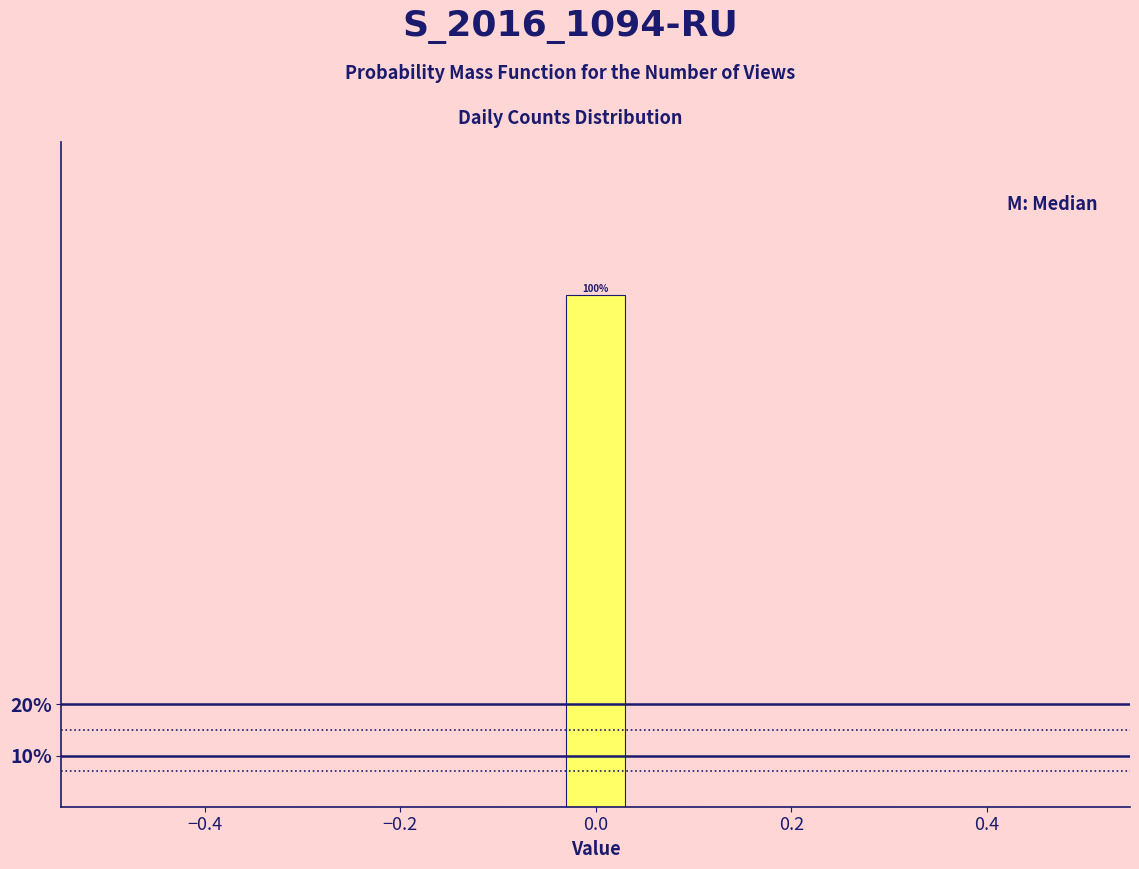

Around what value on the x-axis is the tallest bar? Give the approximate position of its centre, as read against the axis.

0.00